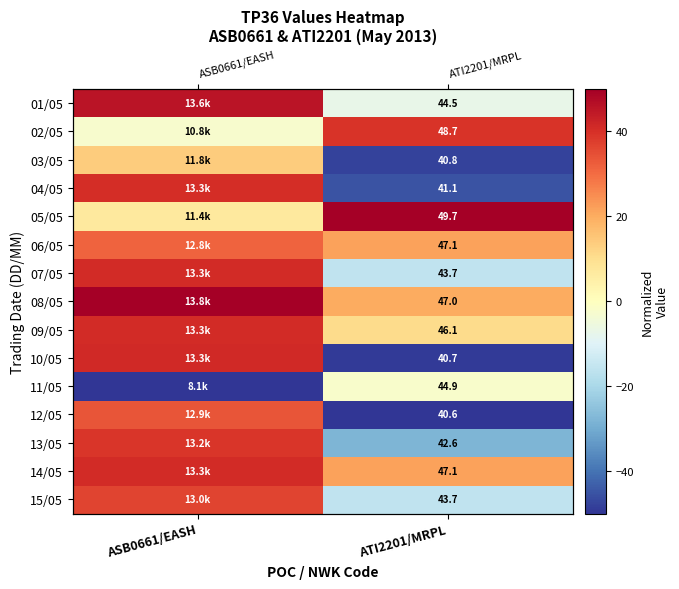

True or false: 12/05 has a value of -69.3 at ATI2201/MRPL.

False